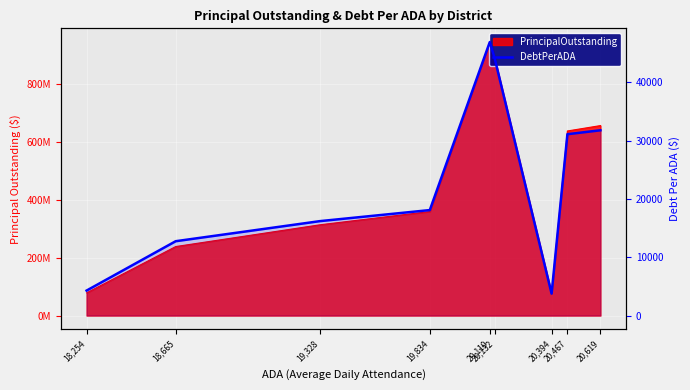

True or false: the data shows 42473.8 at 20,619.

False